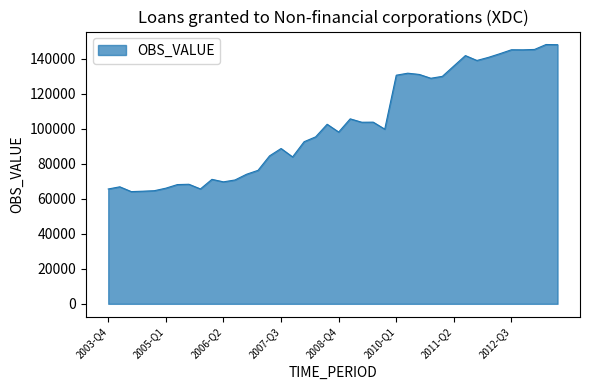

What is the difference between the maximum and minimum values?

84100.7